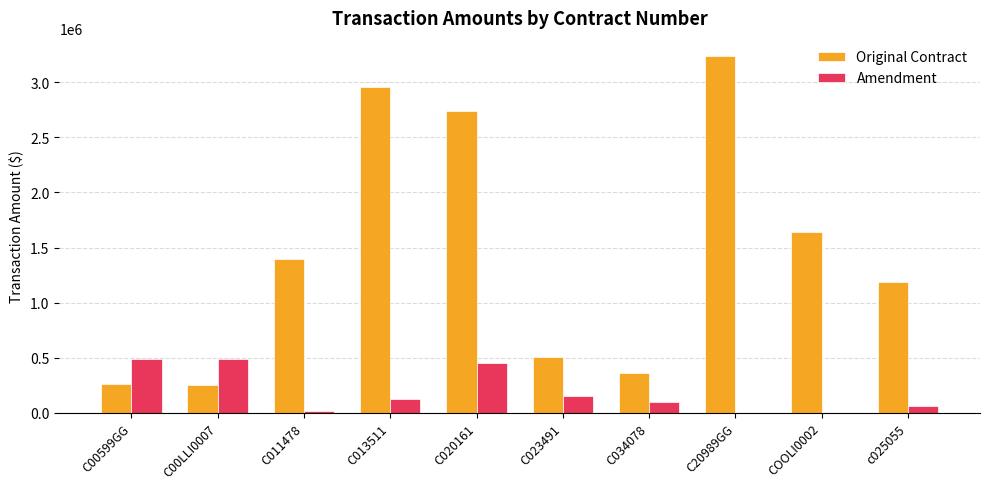

What are all the series names shown in the legend?

Original Contract, Amendment